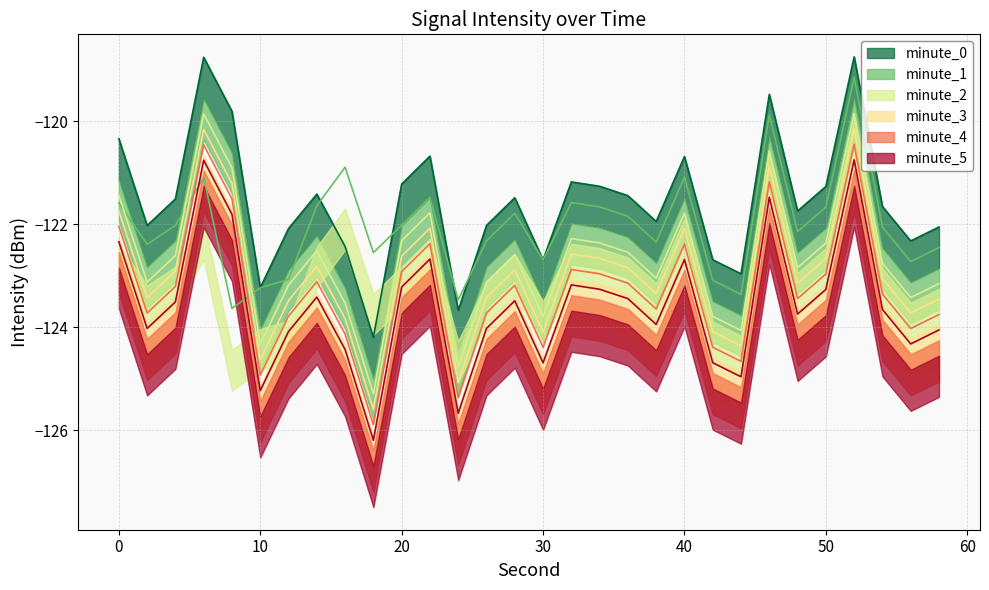

What is the difference between the minute_4 values at 28 and 56?

0.8